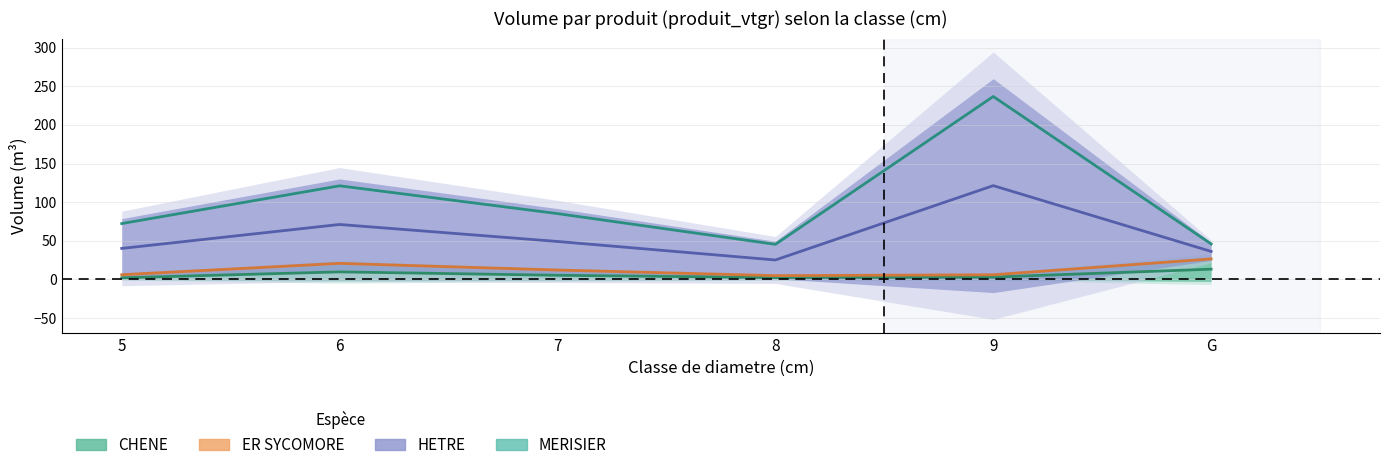

At which label does ER SYCOMORE first exceed 12?

6